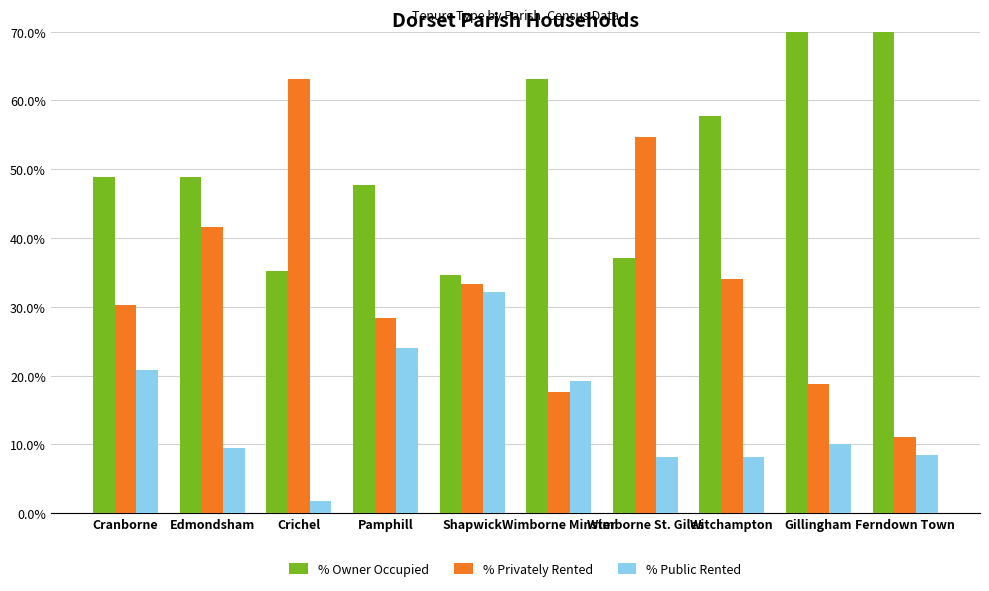

Which series has the largest total across all categories?

% Owner Occupied